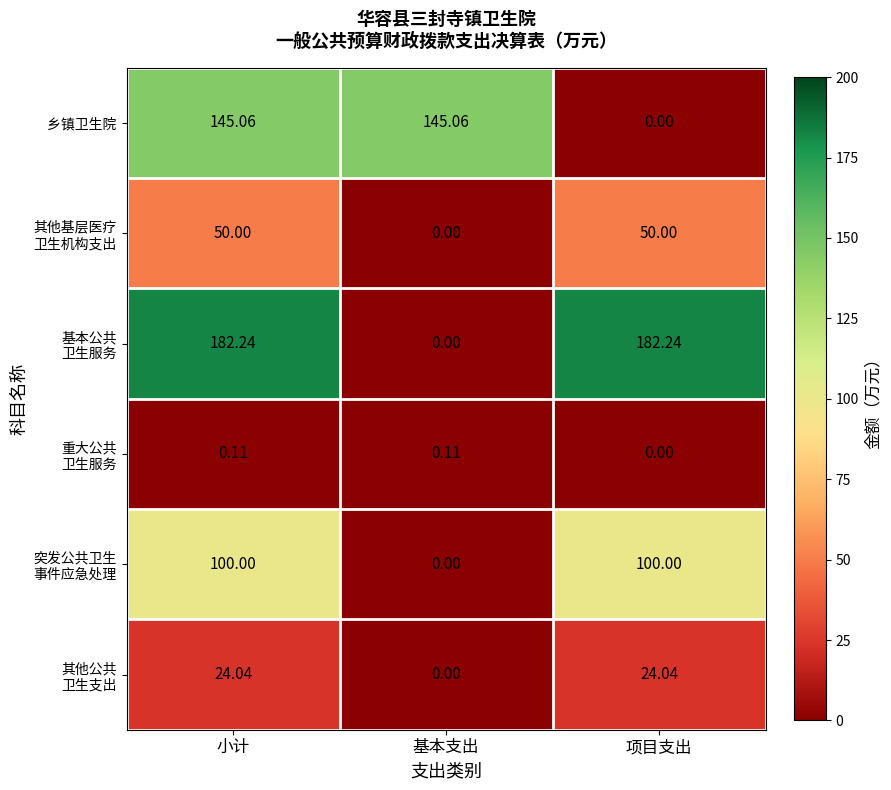

Which series changed the most between 小计 and 项目支出?

乡镇卫生院